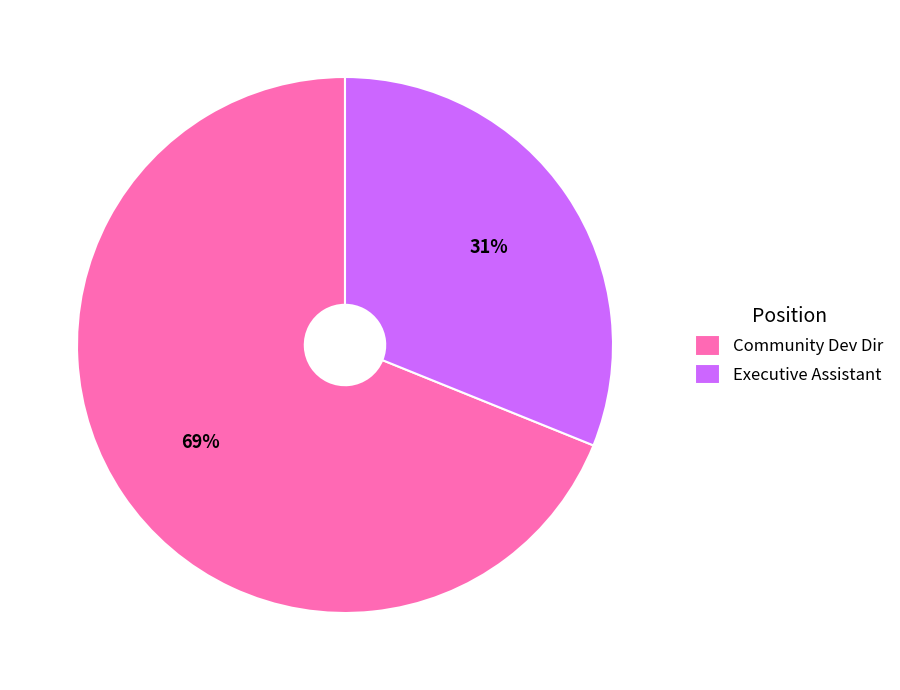

Count the number of slices in the pie.

2